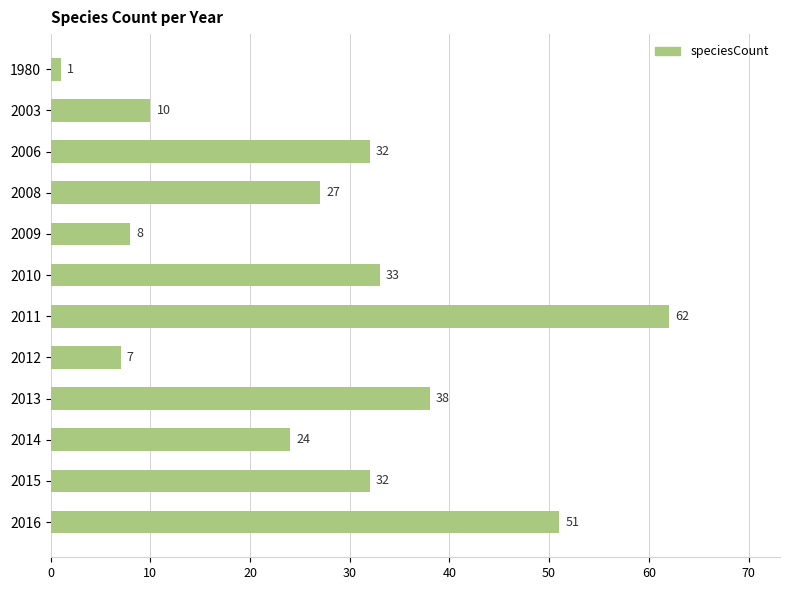

What is the value of the 11th bar from the top?

32